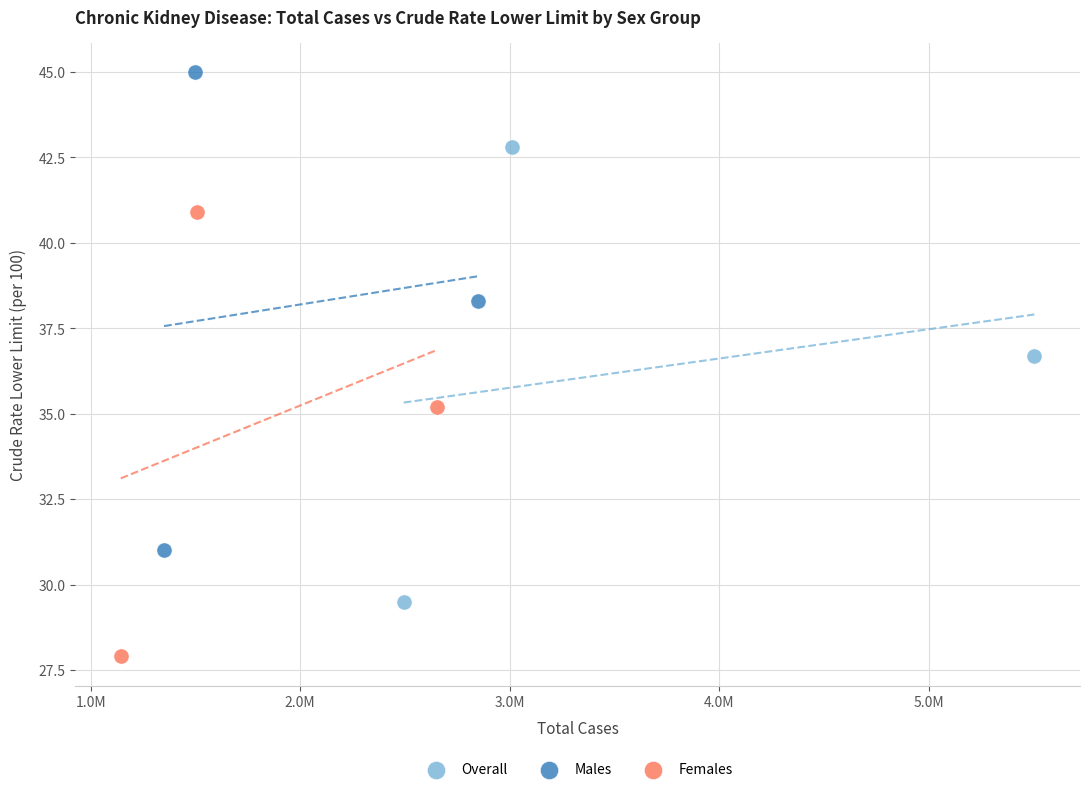

Which series reaches the minimum Y coordinate?

Females